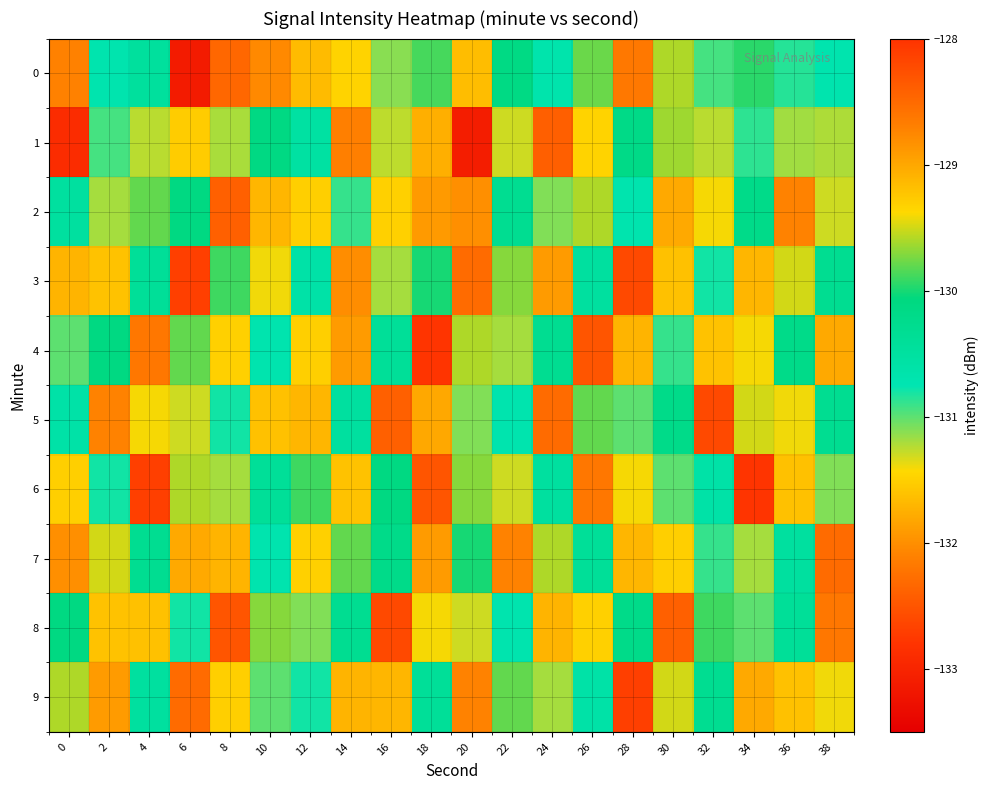

Reading left to right, transcribe all the data shown in this chart.

0: 0=-128.7	2=-130.7	4=-130.5	6=-133.1	8=-132.3	10=-128.8	12=-129.2	14=-131.5	16=-131.1	18=-129.9	20=-131.6	22=-130.1	24=-130.7	26=-129.8	28=-132.2	30=-129.6	32=-130.9	34=-129.9	36=-130.8	38=-130.7
1: 0=-132.9	2=-130.9	4=-131.2	6=-129.3	8=-131.2	10=-130.1	12=-130.5	14=-132.1	16=-131.3	18=-131.8	20=-133.1	22=-131.3	24=-128.4	26=-129.3	28=-130.2	30=-129.6	32=-131.2	34=-130.9	36=-131.2	38=-131.2
2: 0=-130.5	2=-131.2	4=-129.8	6=-130.1	8=-132.4	10=-131.7	12=-129.3	14=-130.9	16=-131.5	18=-128.9	20=-132.0	22=-130.3	24=-131.1	26=-129.6	28=-130.7	30=-131.8	32=-129.4	34=-130.2	36=-132.1	38=-131.3
3: 0=-129.1	2=-131.6	4=-130.4	6=-132.7	8=-129.9	10=-131.4	12=-130.6	14=-128.8	16=-131.2	18=-130.0	20=-132.3	22=-129.7	24=-131.9	26=-130.5	28=-132.6	30=-129.2	32=-130.8	34=-131.7	36=-129.5	38=-130.3
4: 0=-131.0	2=-130.1	4=-132.2	6=-129.8	8=-131.5	10=-130.7	12=-129.3	14=-131.9	16=-130.4	18=-132.8	20=-129.6	22=-131.2	24=-130.3	26=-132.5	28=-129.1	30=-130.9	32=-131.6	34=-129.4	36=-130.2	38=-131.8
5: 0=-130.6	2=-132.1	4=-129.4	6=-131.3	8=-130.8	10=-129.2	12=-131.7	14=-130.5	16=-132.4	18=-129.0	20=-131.1	22=-130.7	24=-132.3	26=-129.8	28=-131.0	30=-130.2	32=-132.6	34=-129.5	36=-131.4	38=-130.3
6: 0=-129.3	2=-130.8	4=-132.7	6=-129.6	8=-131.2	10=-130.4	12=-129.9	14=-131.6	16=-130.1	18=-132.5	20=-129.7	22=-131.3	24=-130.5	26=-132.2	28=-129.4	30=-131.0	32=-130.6	34=-132.8	36=-129.2	38=-131.1
7: 0=-132.0	2=-129.5	4=-130.3	6=-131.8	8=-129.1	10=-130.7	12=-131.5	14=-129.8	16=-130.2	18=-131.9	20=-130.0	22=-132.1	24=-129.6	26=-130.4	28=-131.7	30=-129.3	32=-130.9	34=-131.2	36=-130.5	38=-132.3
8: 0=-130.1	2=-131.6	4=-129.2	6=-130.8	8=-132.5	10=-129.7	12=-131.1	14=-130.3	16=-132.6	18=-129.4	20=-131.3	22=-130.7	24=-129.1	26=-131.5	28=-130.2	30=-132.4	32=-129.9	34=-131.0	36=-130.4	38=-132.2
9: 0=-129.6	2=-131.9	4=-130.5	6=-132.3	8=-129.3	10=-131.0	12=-130.8	14=-129.1	16=-131.7	18=-130.4	20=-132.1	22=-129.8	24=-131.2	26=-130.6	28=-132.7	30=-129.5	32=-130.3	34=-131.8	36=-129.2	38=-131.4